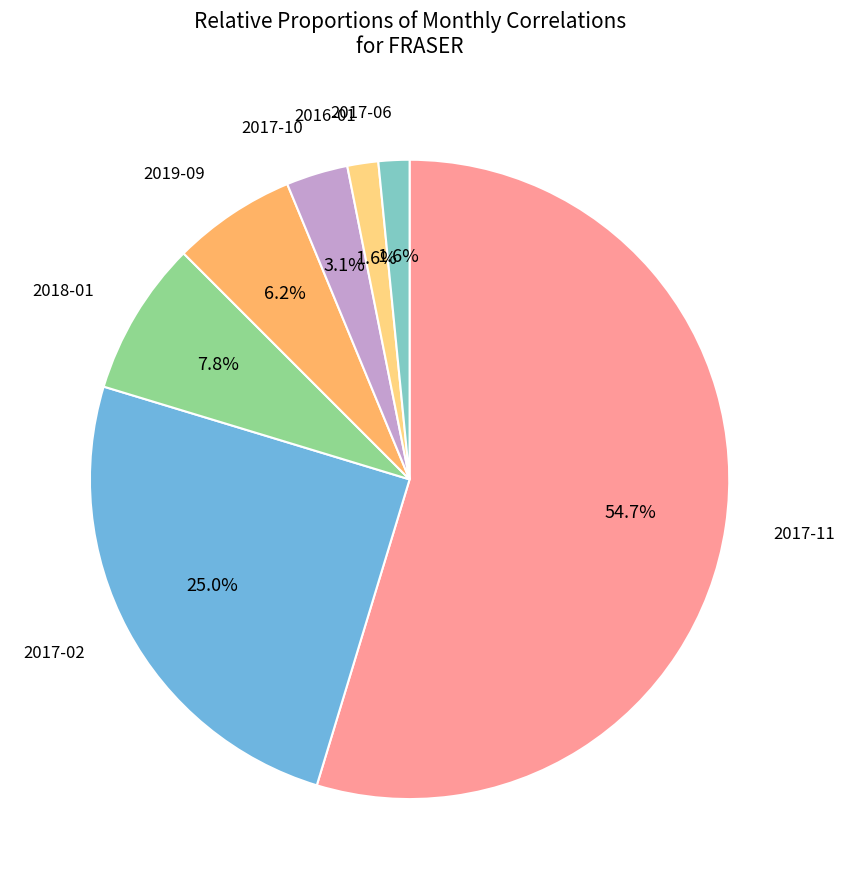

To the nearest percent, what percentage of the pie is 2019-09?

6%